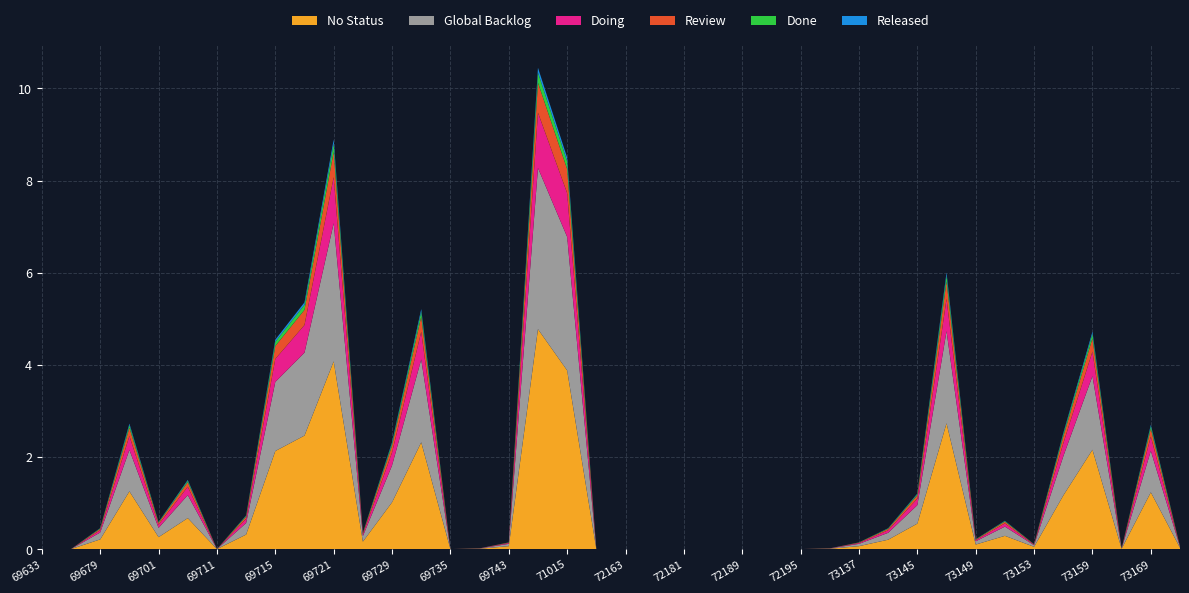

What is the highest value of the No Status series?

4.8